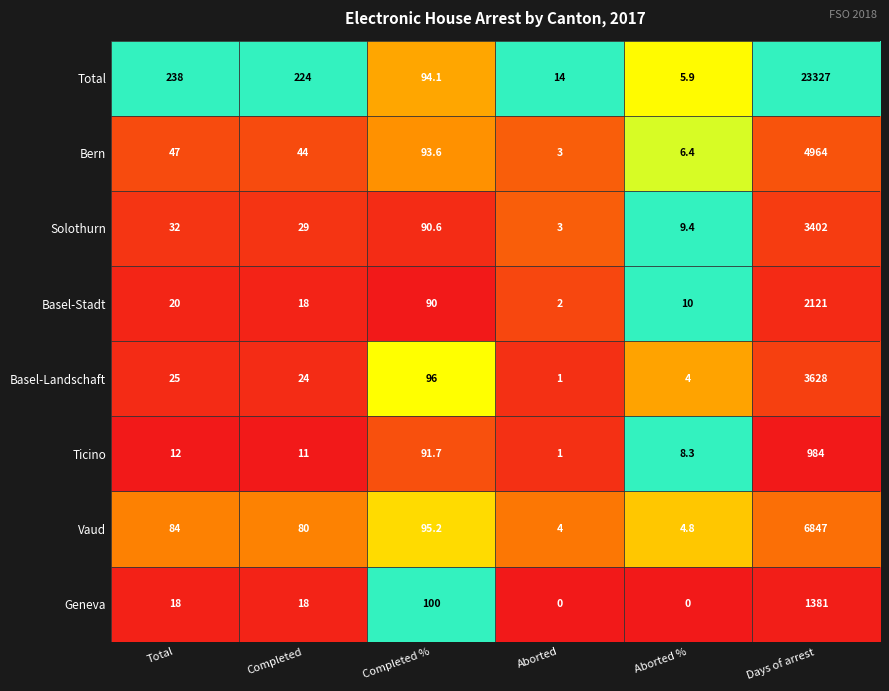

What is the difference between the second highest and second lowest values in the Bern series?

87.2